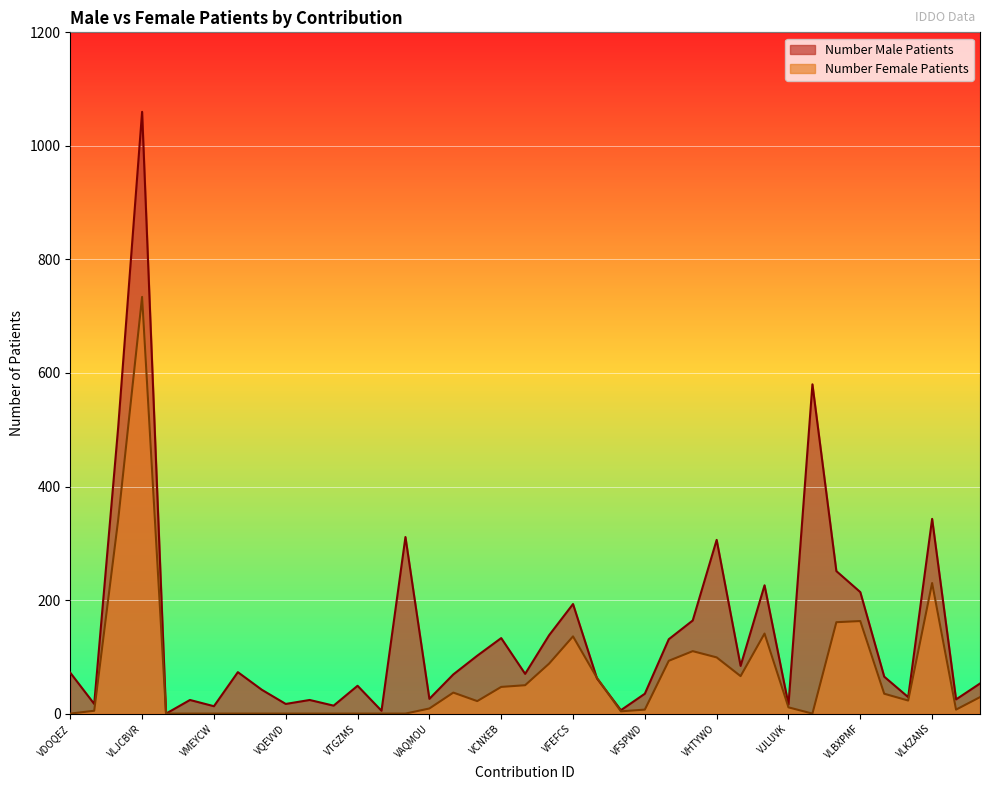

At which category does the chart reach its peak across all series?

VLJCBVR